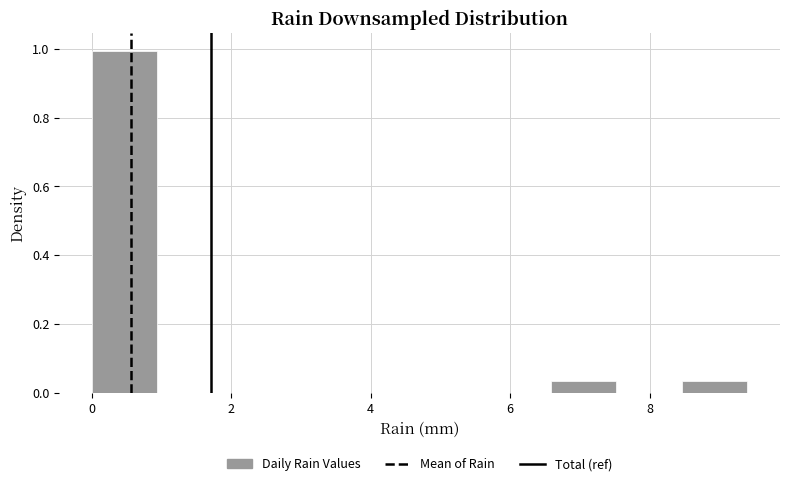

Which range on the x-axis has the tallest bar?

0.00 to 0.94